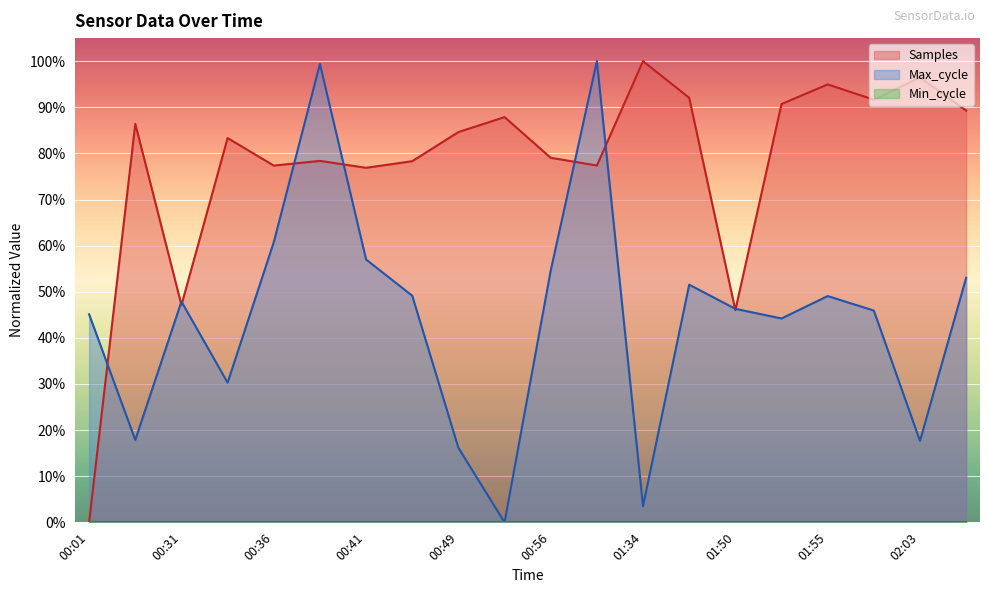

How many times do Max_cycle and Samples cross each other?

9